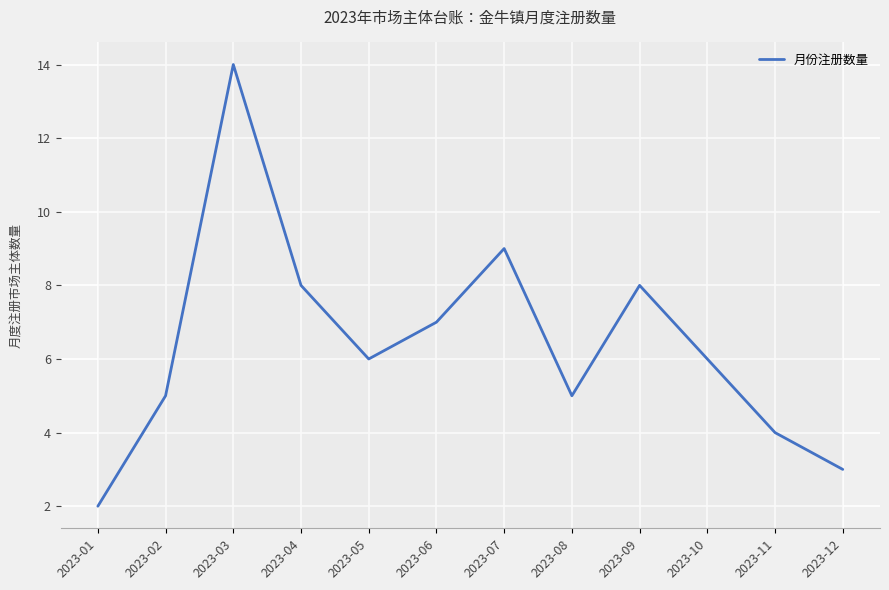

What is the maximum value shown in the chart?

14